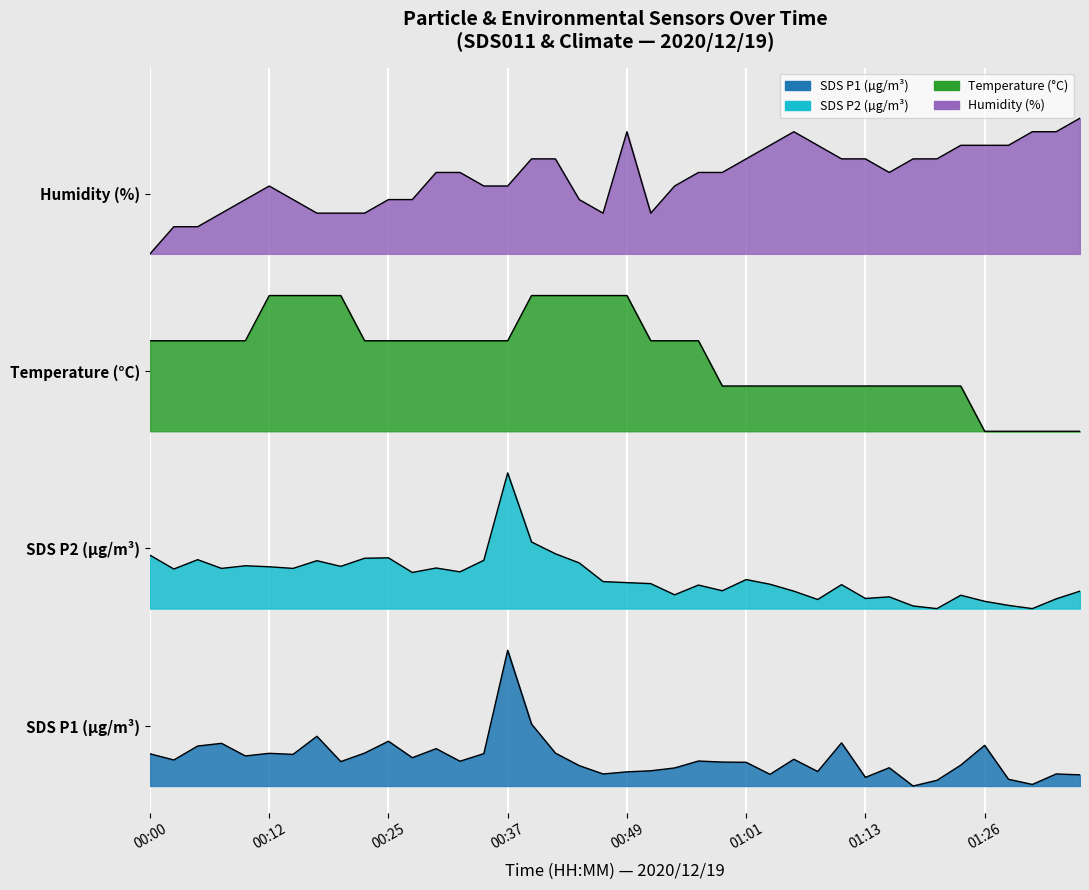

At which label does SDS_P2 reach its minimum?

33